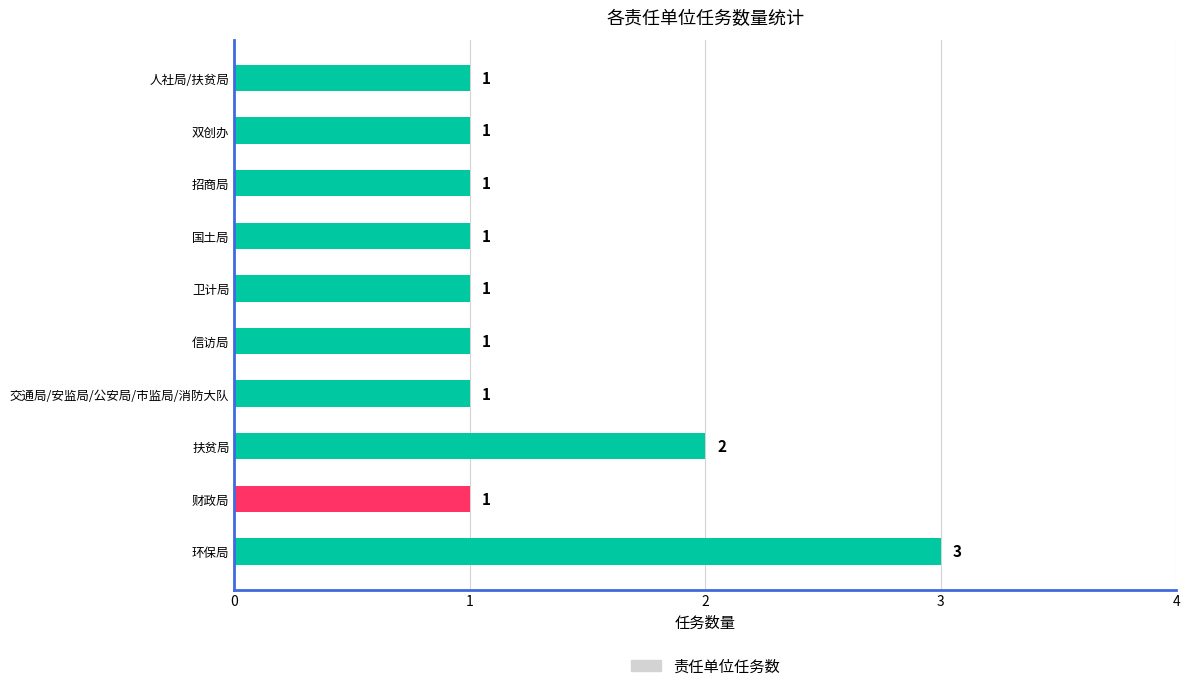

What is the minimum value shown in the chart?

1